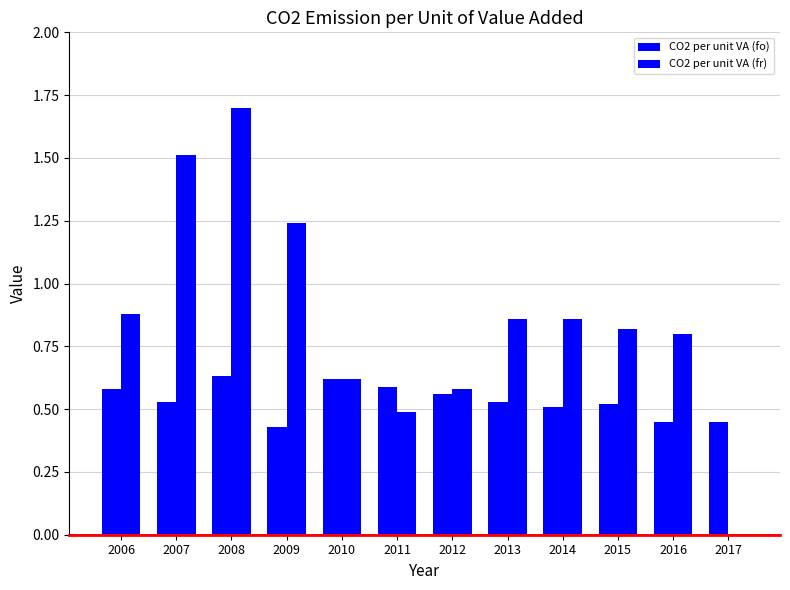

Reading left to right, what are all the values shown in this chart?

CO2 per unit VA (fo): 0.6	0.5	0.6	0.4	0.6	0.6	0.6	0.5	0.5	0.5	0.5	0.5
CO2 per unit VA (fr): 0.9	1.5	1.7	1.2	0.6	0.5	0.6	0.9	0.9	0.8	0.8	0.0